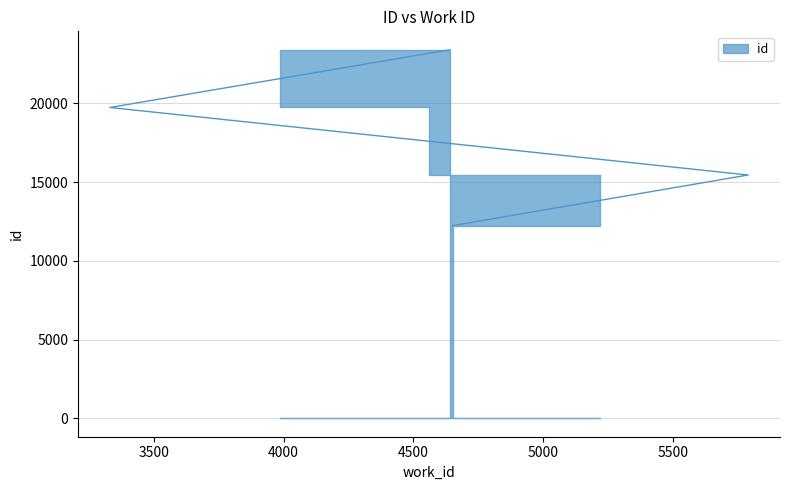

What is the sum of the values at 4640 and 3330?

43133